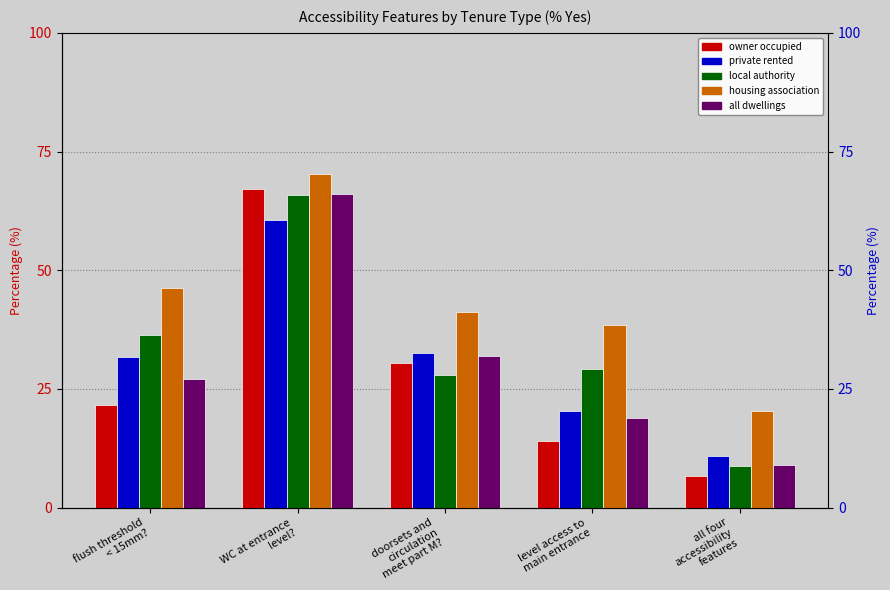

What is the label of the 4th bar from the right?

WC at entrance
level?